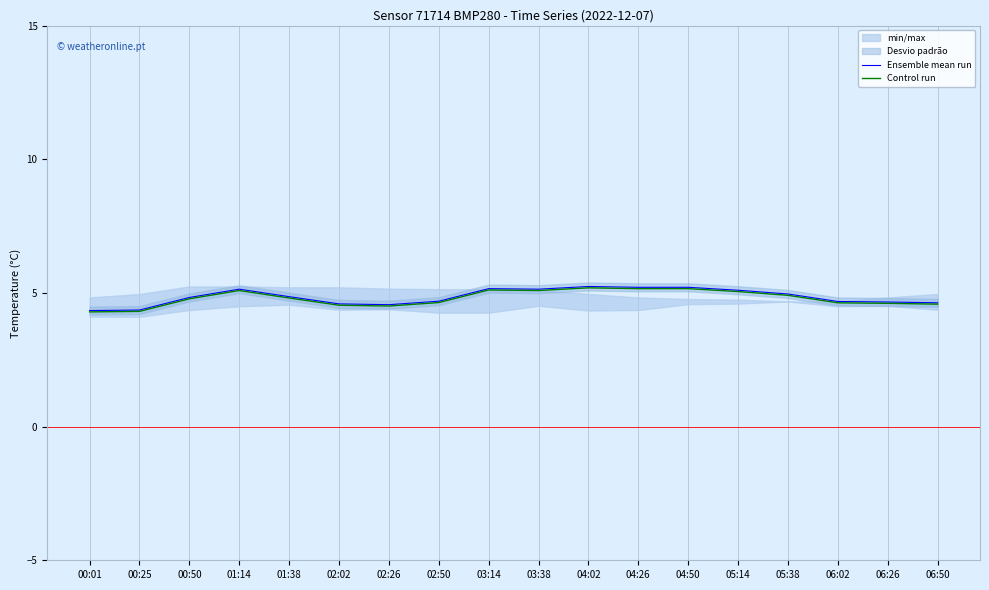

True or false: Ensemble mean run and Control run cross at least once.

False